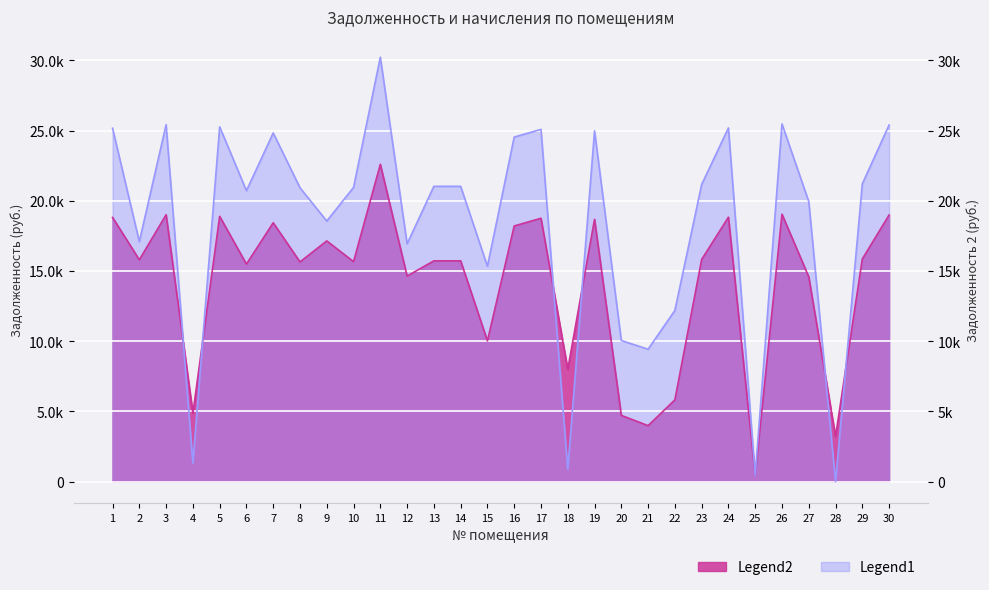

Reading right to left, transcribe all the data shown in this chart.

задолженность: 30=18988.8	29=15859.2	28=3219.1	27=14588.3	26=19046.4	25=446.8	24=18835.2	23=15820.8	22=5824.8	21=3990.5	20=4719.5	19=18681.6	18=7999.6	17=18758.4	16=18208.4	15=10025.4	14=15724.8	13=15724.8	12=14643.2	11=22598.4	10=15667.2	9=17146.0	8=15648.0	7=18437.2	6=15494.4	5=18892.8	4=4869.8	3=19008.0	2=15801.6	1=18816.0
задолженность_2: 30=25397.5	29=21211.7	28=0.5	27=19947.2	26=25474.6	25=446.7	24=25192.1	23=21160.3	22=12194.7	21=9433.7	20=10052.5	19=24986.6	18=888.9	17=25089.4	16=24539.4	15=15339.0	14=21031.9	13=21031.9	12=16935.3	11=30225.4	10=20954.9	9=18561.2	8=20929.2	7=24832.9	6=20723.8	5=25269.1	4=1328.4	3=25423.2	2=17094.5	1=25166.4